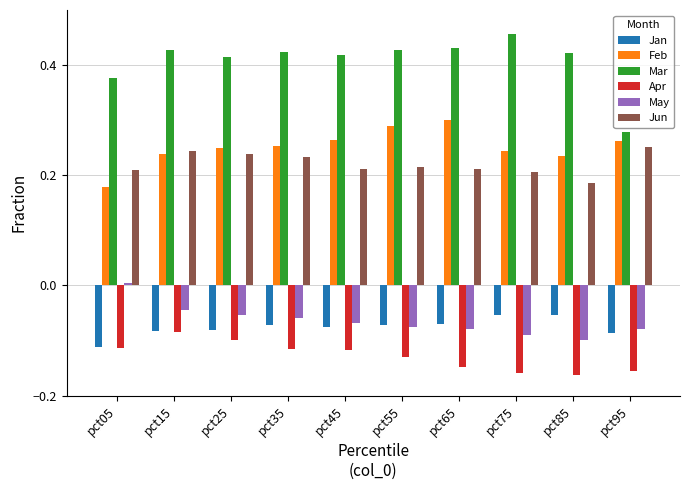

What is the spread (max minus min) of values at pct55?

0.6